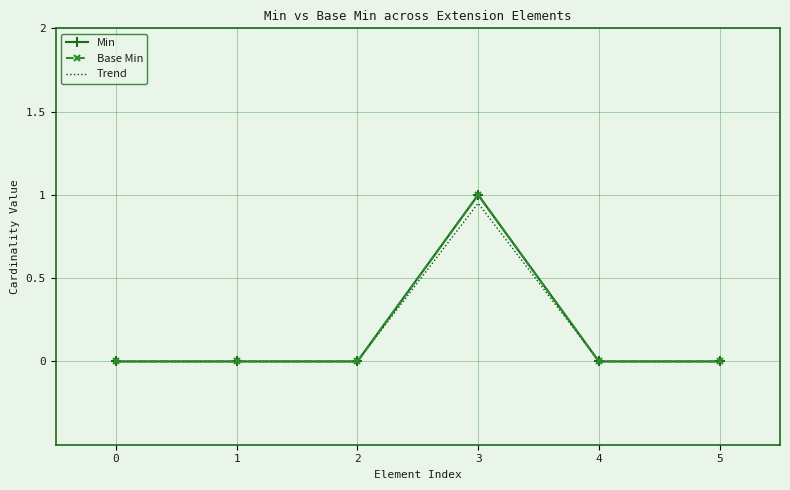

What is the average value of the Min series?

0.2